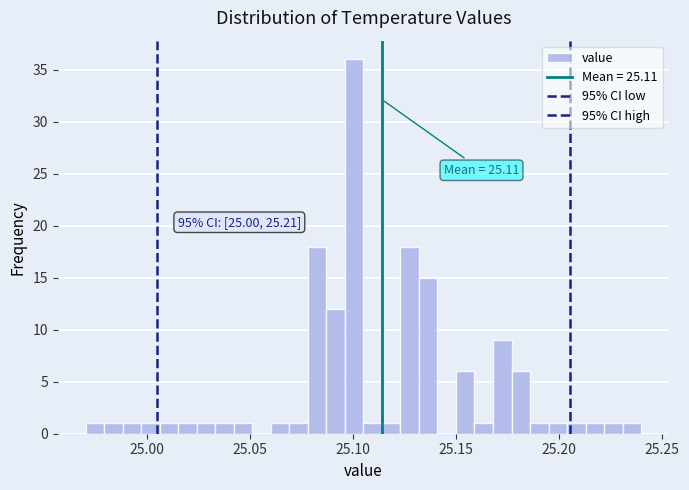

Read against the x-axis, roughly where is the centre of the tallest bar?

25.100